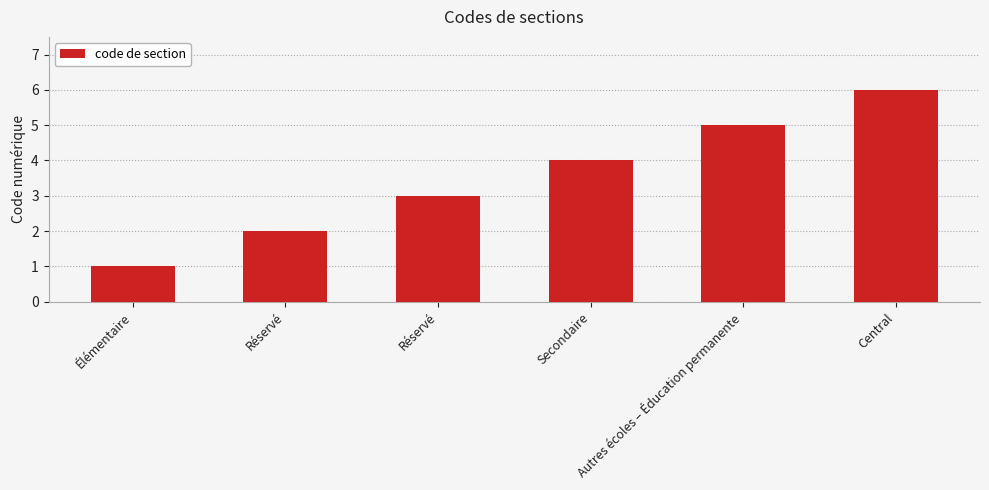

The chart shows a value of 1 at Élémentaire. True or false?

True